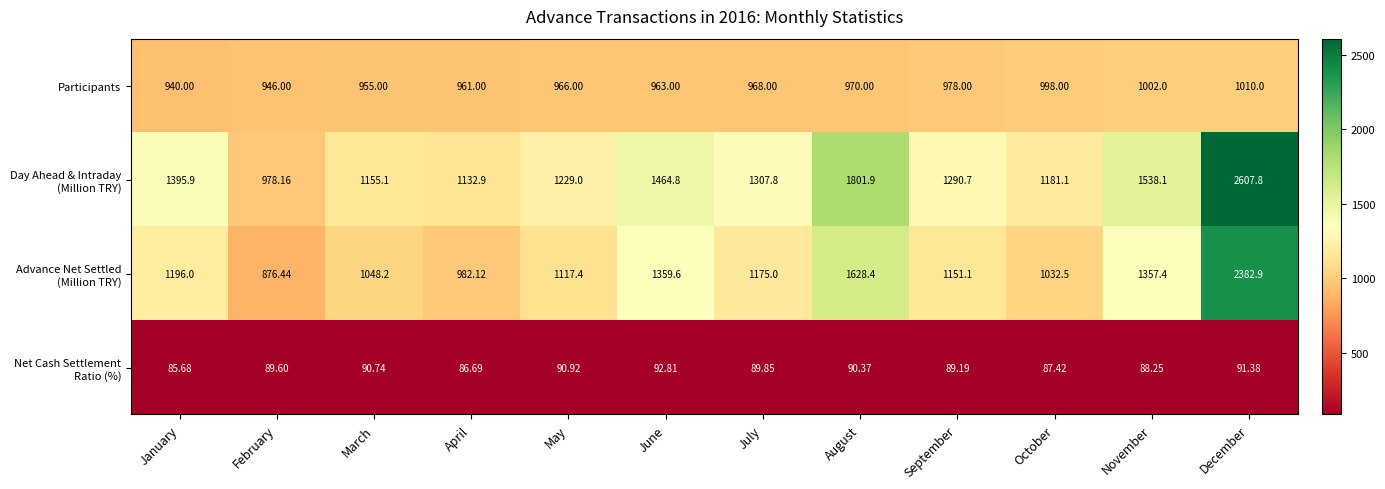

At which category is the sum across all series the highest?

December